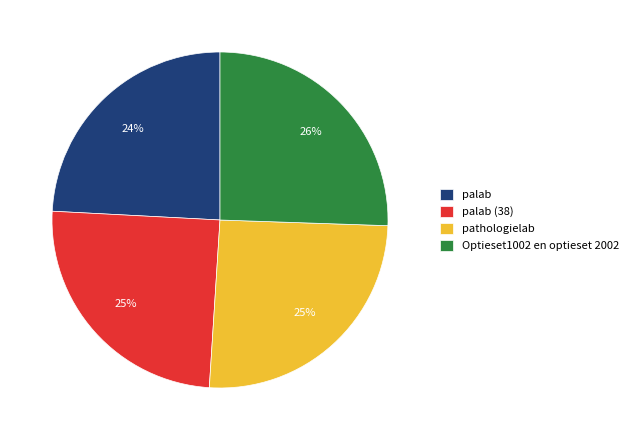

What is the ratio of the value at palab (38) to the value at palab?

1.0